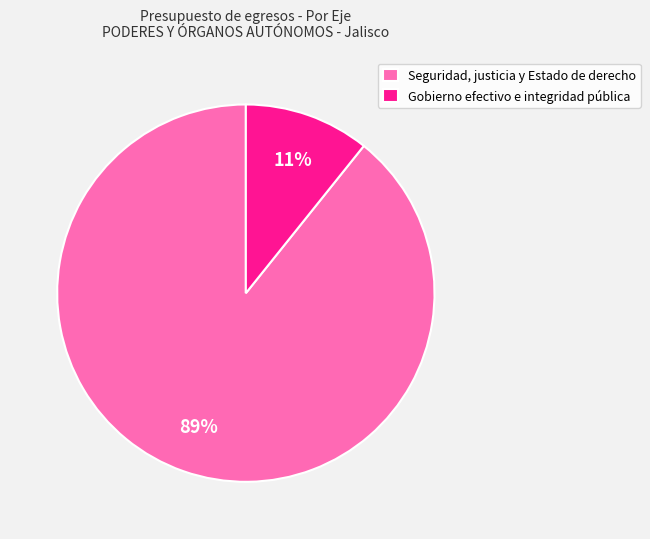

Which slice is the largest?

Seguridad, justicia y Estado de derecho